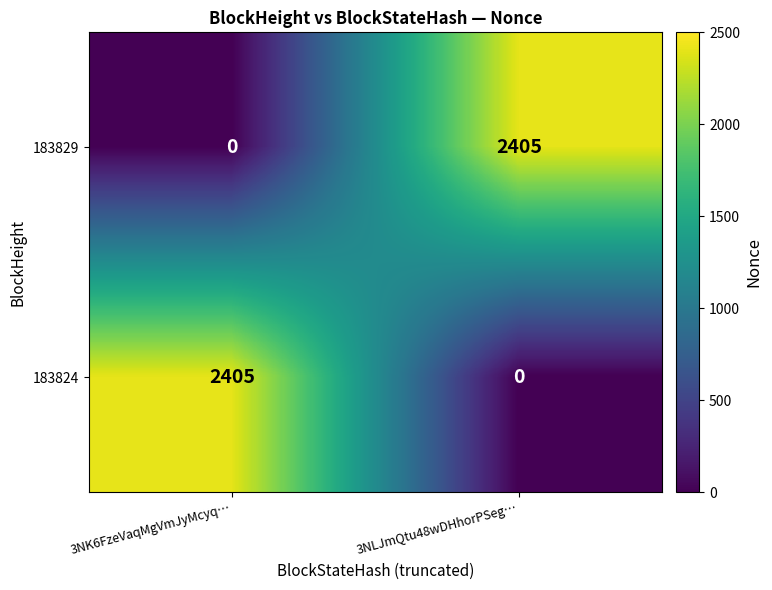

Rank the series at 3NLJmQtu48wDHhorPSeg… from highest to lowest value.

183829, 183824